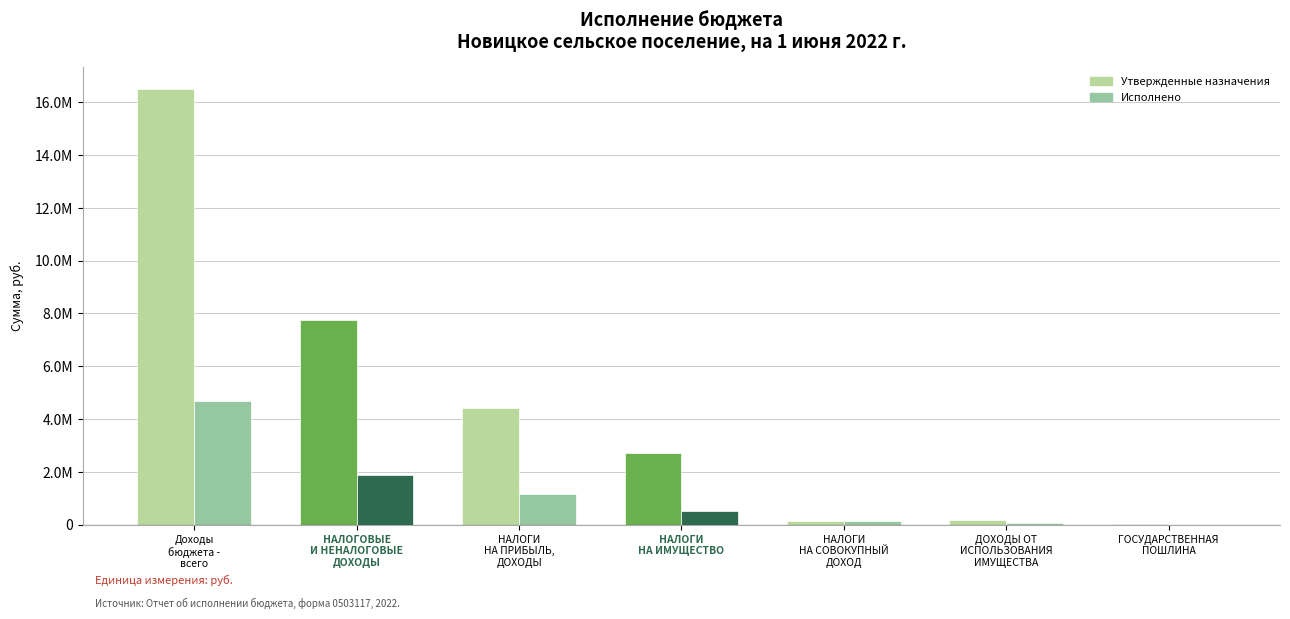

The Утвержденные series shows 6786041.5 at Доходы бюджета - всего. True or false?

False